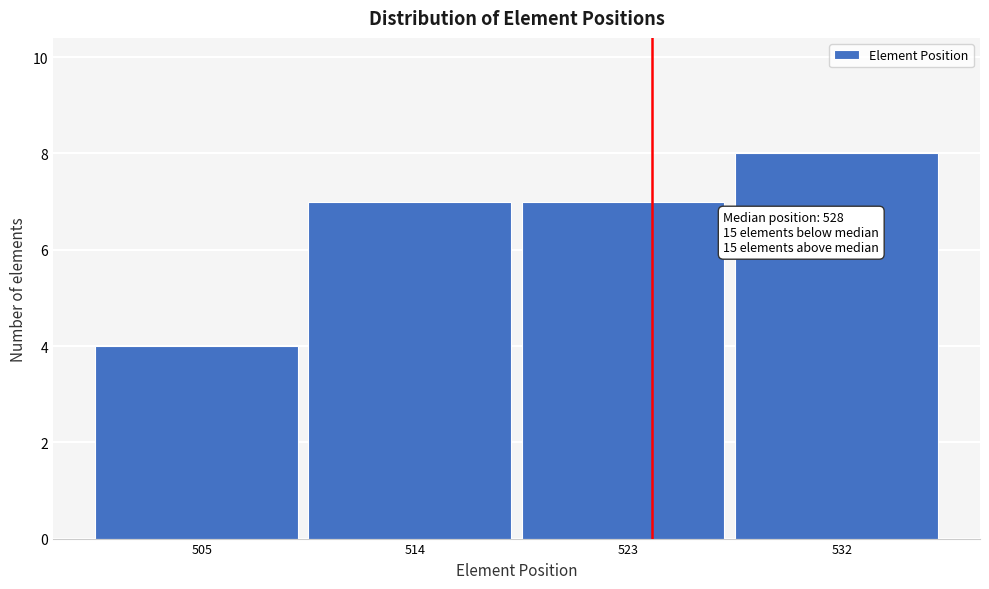

Reading left to right, extract all data points from this chart.

505=4	514=7	523=7	532=8